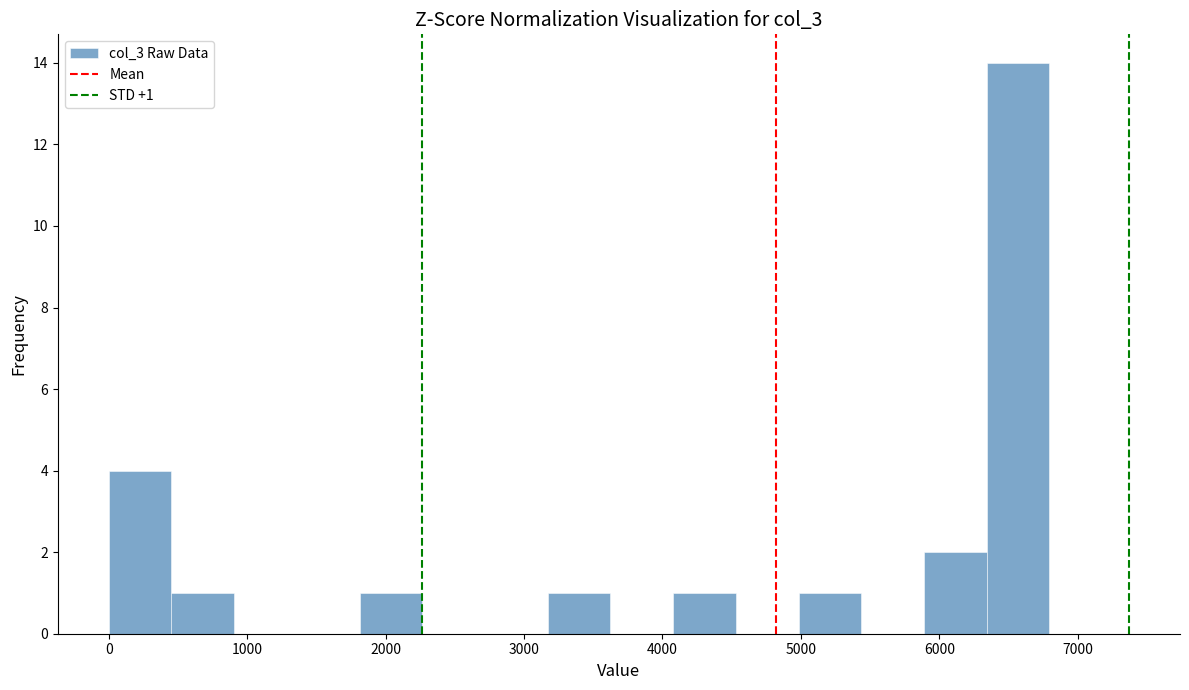

Which range on the x-axis has the tallest bar?

6300 to 6800